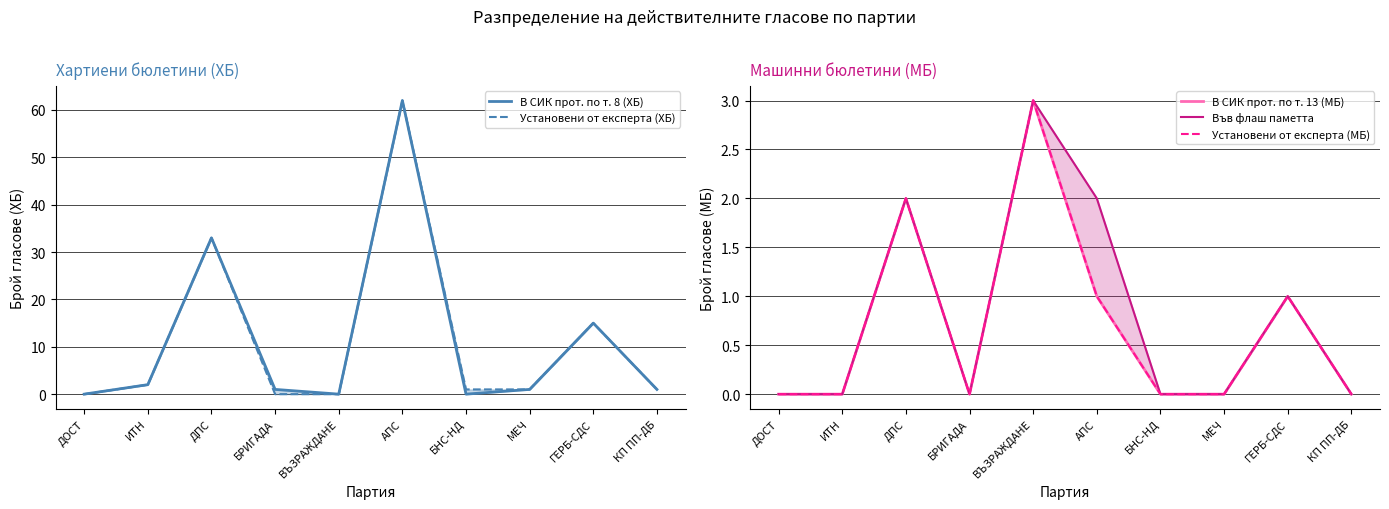

What is the difference between the maximum and minimum values in the Установени от експерта (МБ) series?

3